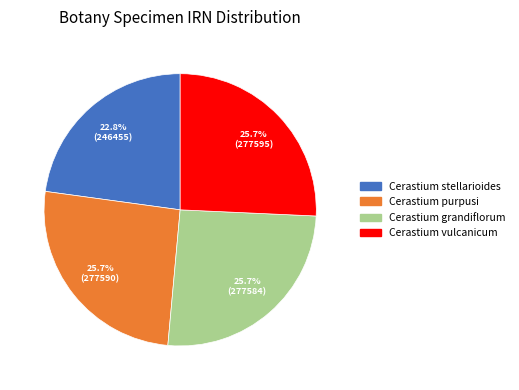

Does Cerastium purpusi represent more than half of the total?

No